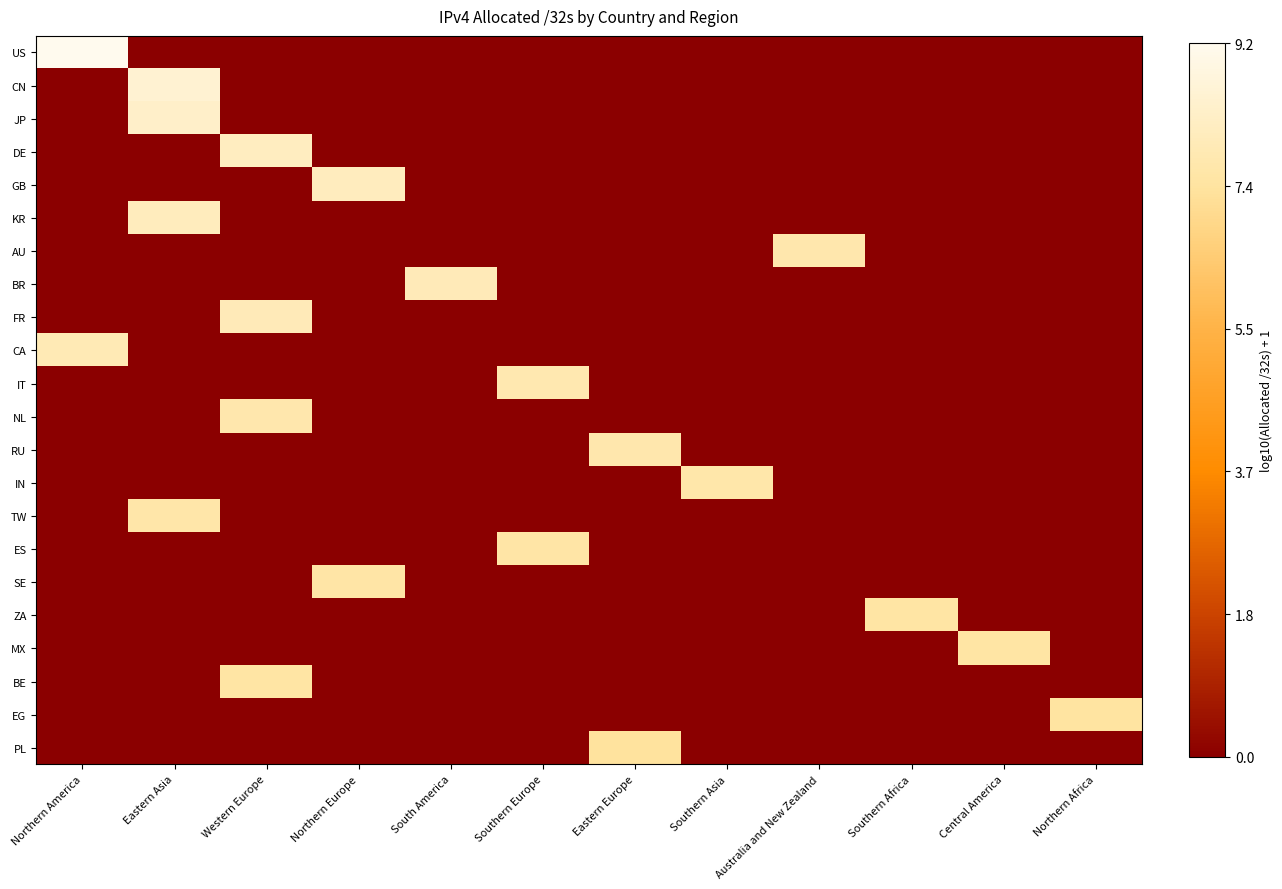

At which category does the chart reach its minimum across all series?

Eastern Asia